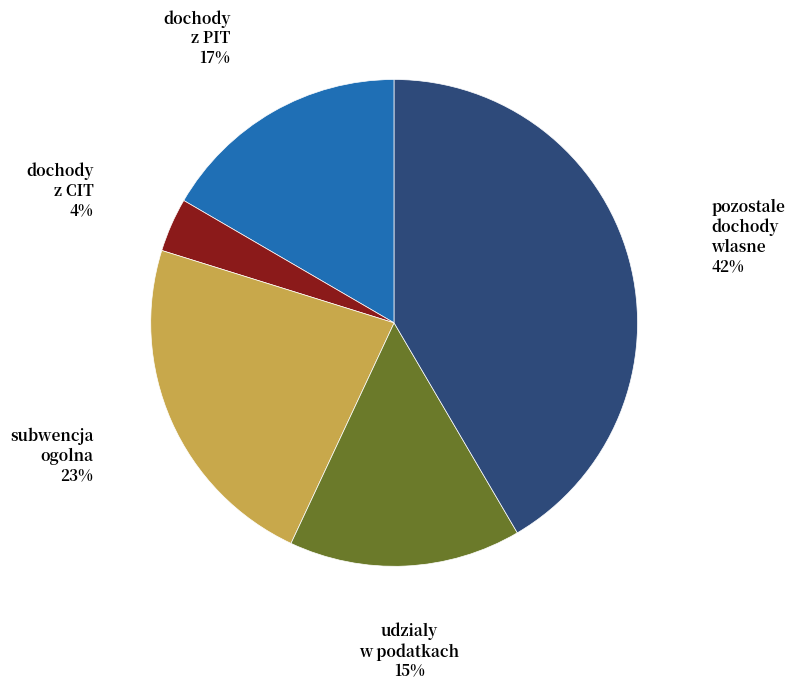

Which has a higher value, udzialy w podatkach or dochody z PIT?

dochody z PIT